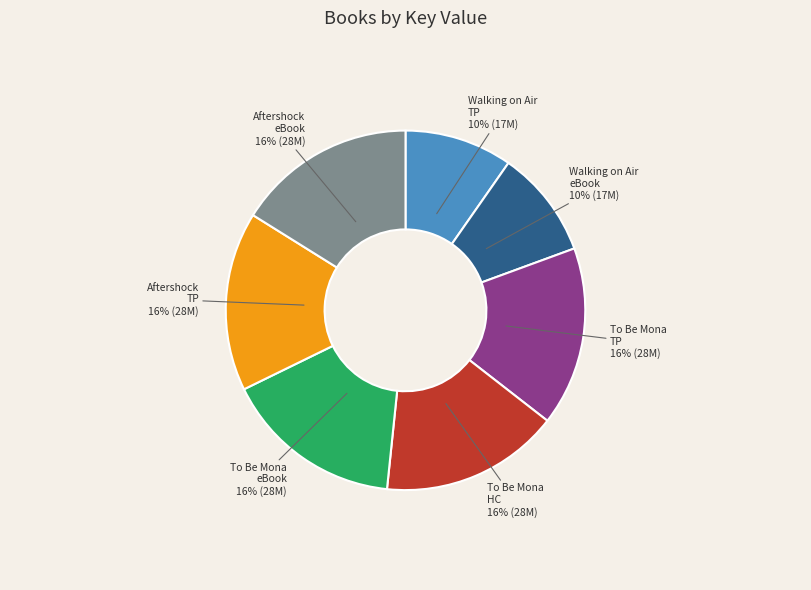

Count the number of slices in the pie.

7